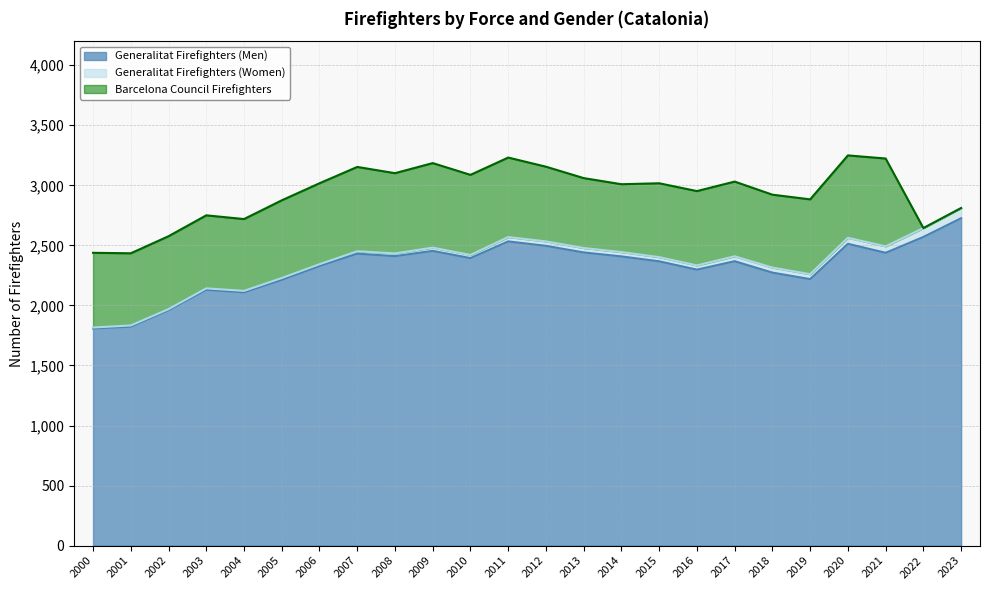

Does the chart display data point markers on the line(s)?

No